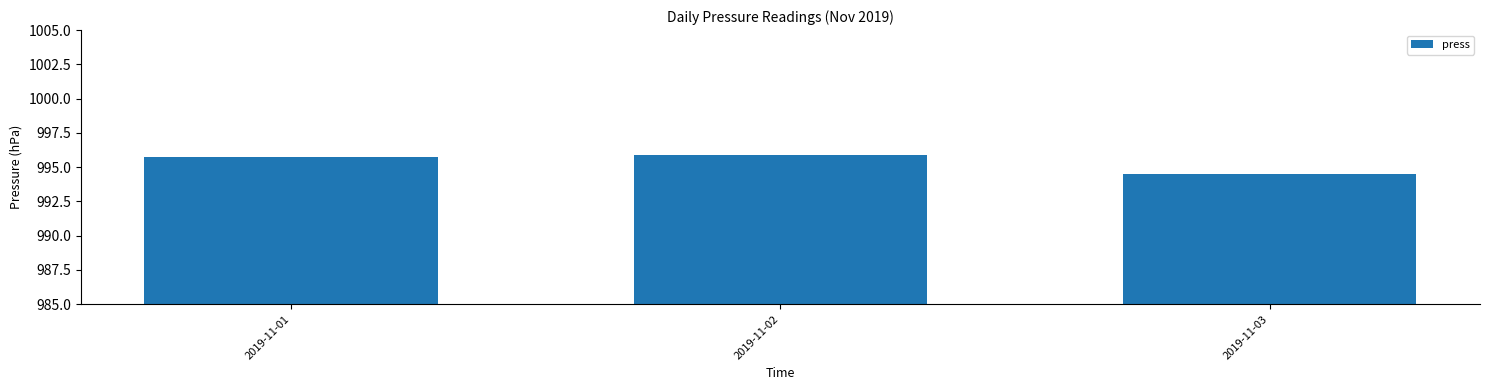

How many values are between 994 and 995?

1